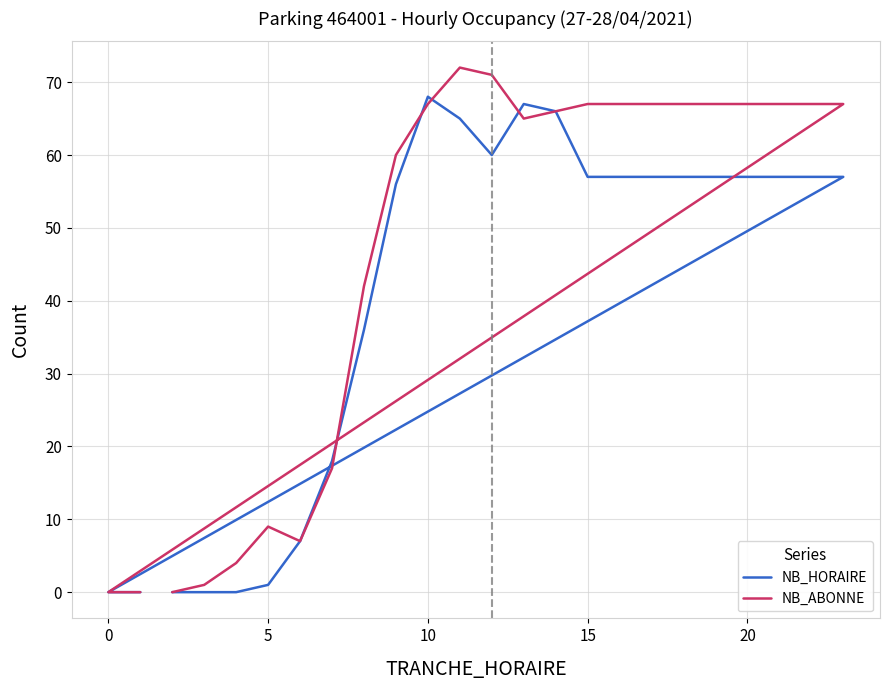

Which series has the largest total across all categories?

NB_ABONNE